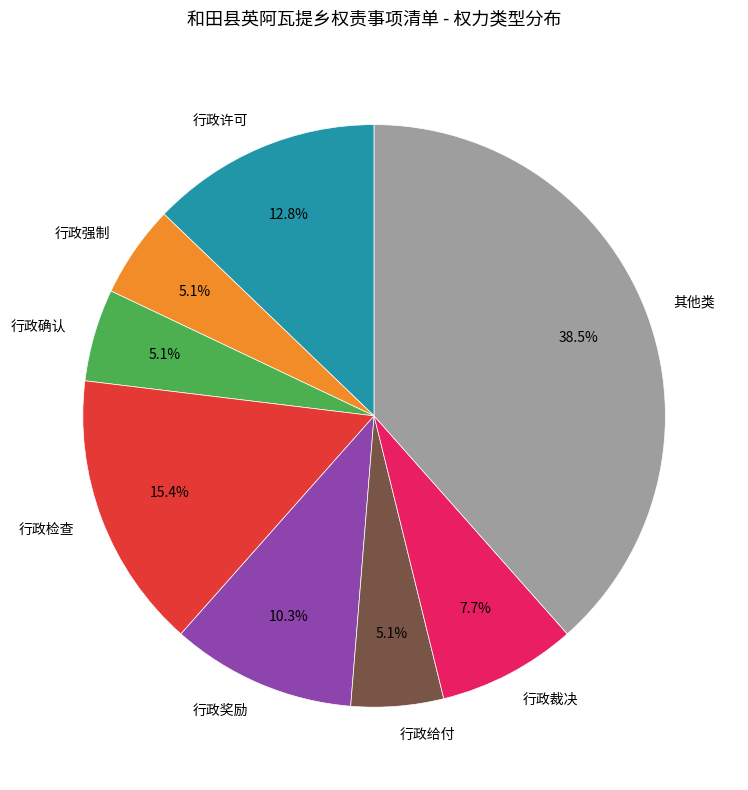

To the nearest percent, what is the difference between the 行政强制 and 其他类 slice percentages?

33%